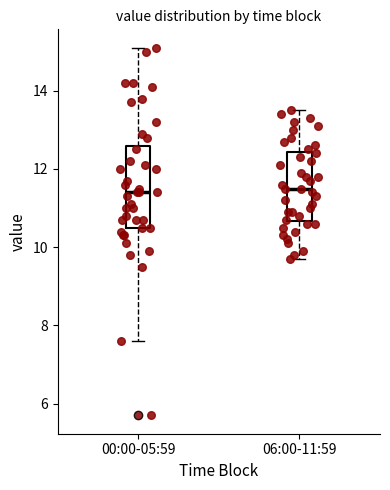

Reading left to right, transcribe this box plot: for each box, give where its median line is, the range the box spans, and where its two whiskers end, as read against the y-axis. The values are not printed on the chart, so give them approximately, as read against the axis.

00:00-05:59: median 11.4, box 10.6 to 12.6, whiskers 7.6 to 15.2
06:00-11:59: median 11.6, box 10.6 to 12.4, whiskers 9.8 to 13.6